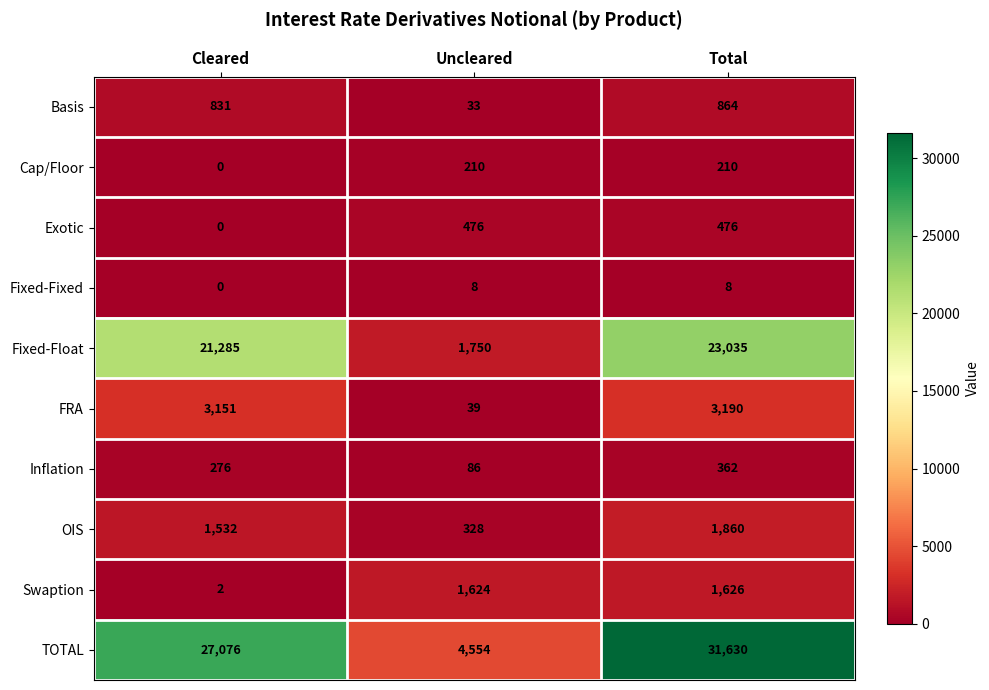

What value does the Exotic series have at Uncleared, to the nearest 10?

480